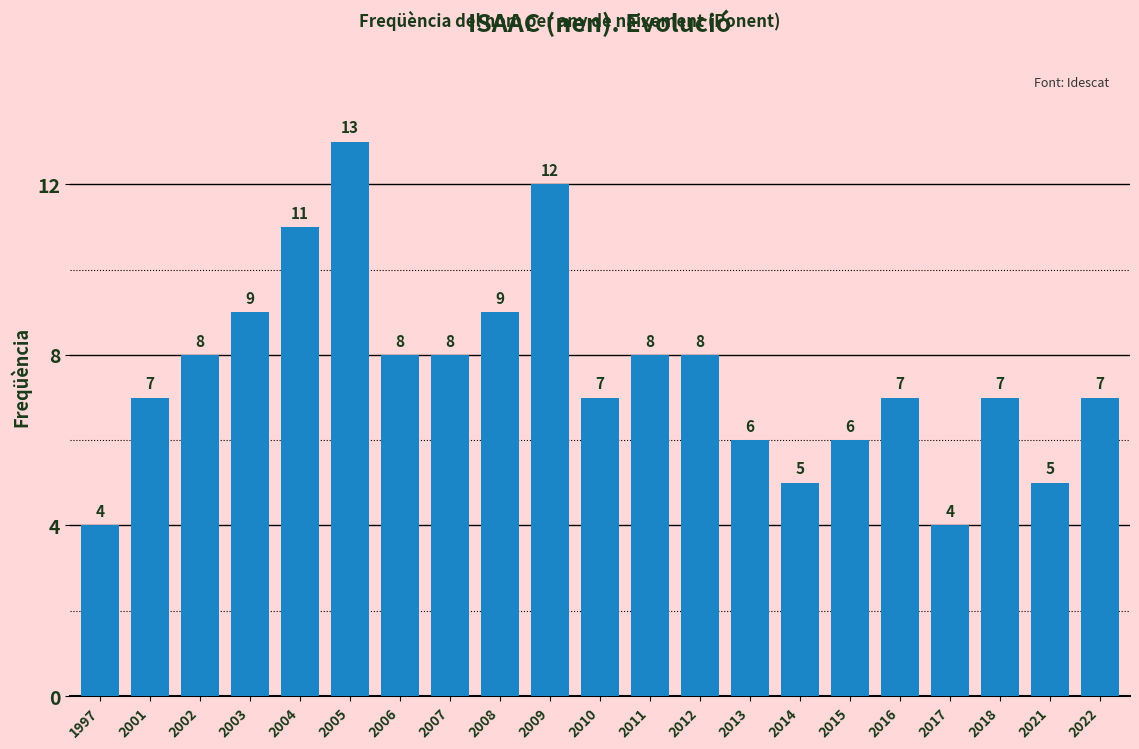

What is the difference between the maximum and minimum values?

9